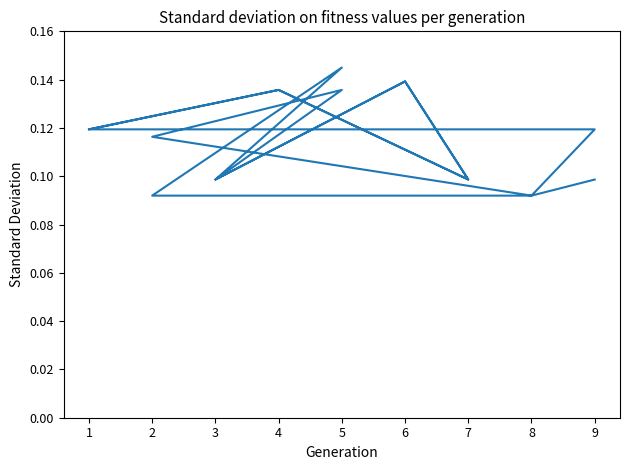

How many values are between 0 and 1?

18